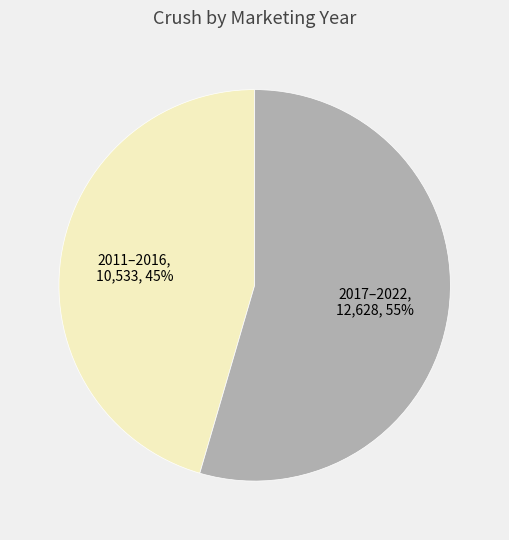

Count the number of slices in the pie.

2